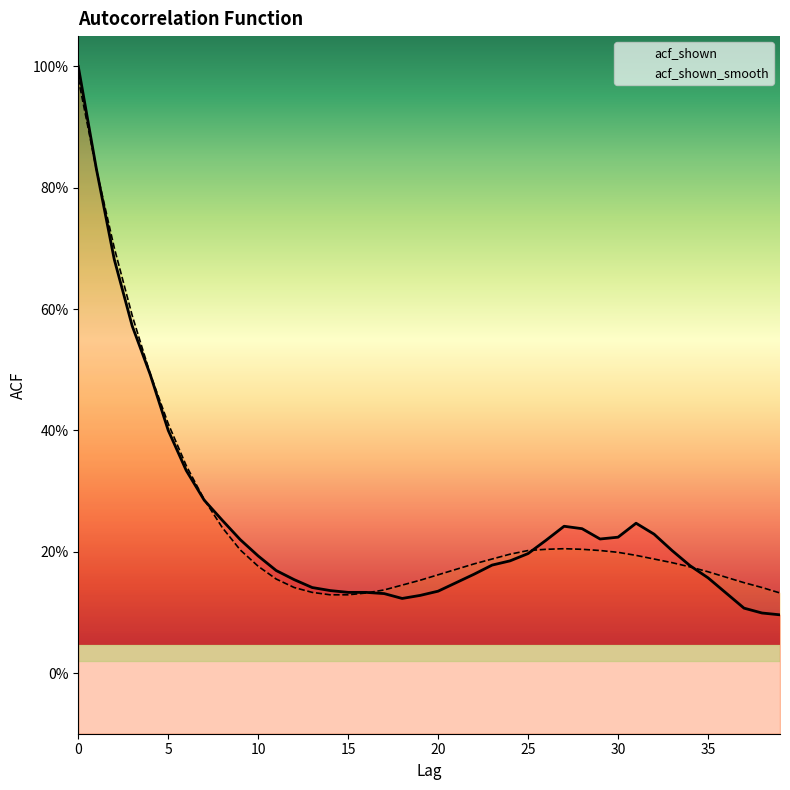

Rank the series at 19 from highest to lowest value.

acf_shown_smooth, acf_shown